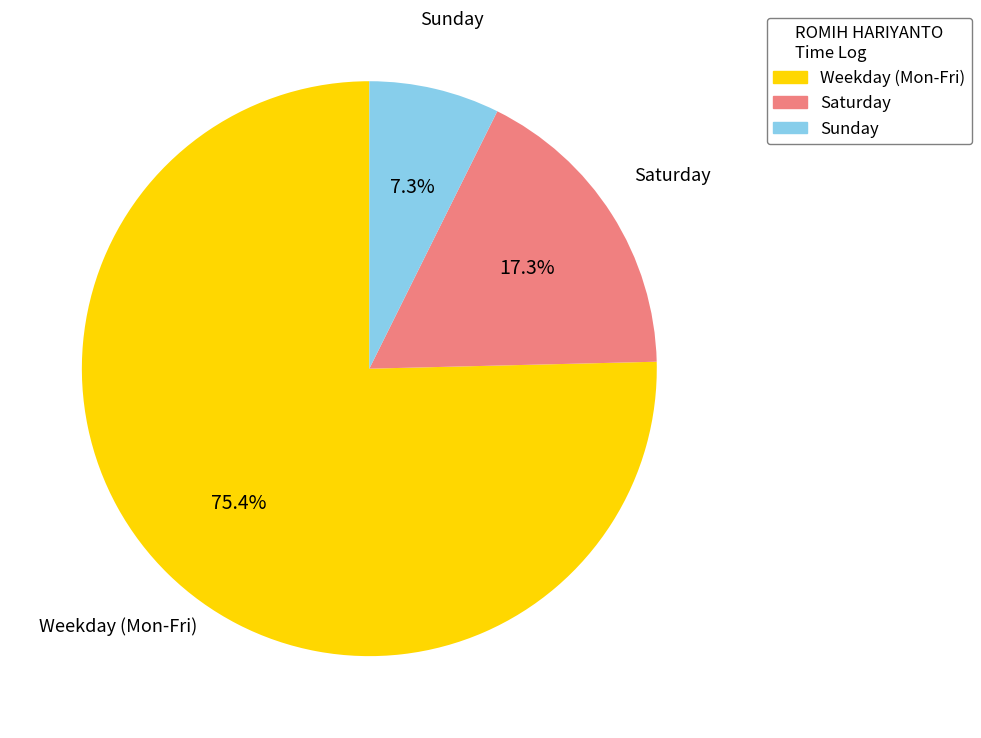

How many slices are in this pie chart?

3